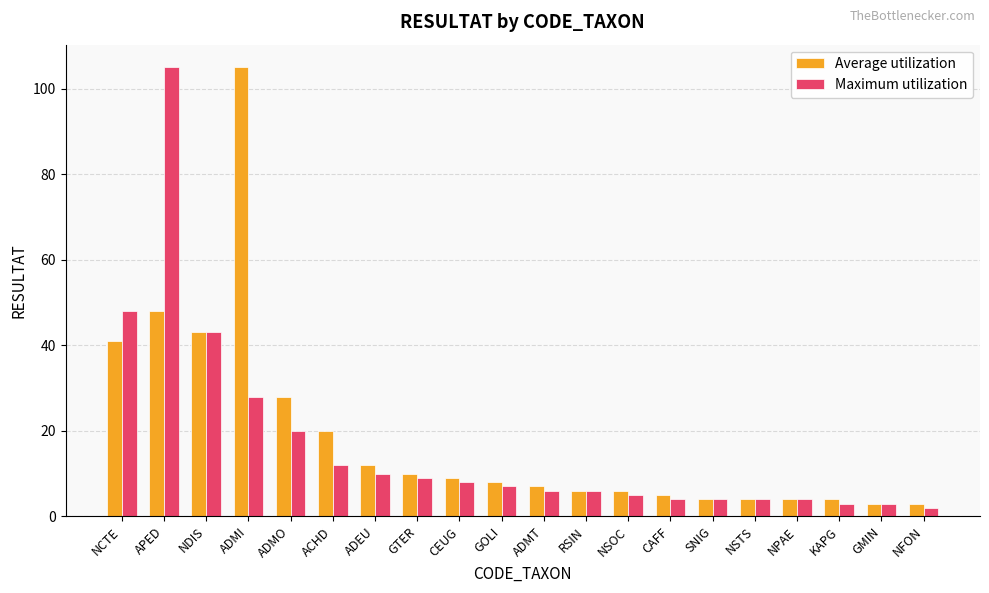

At how many categories does at least one series exceed 40?

4